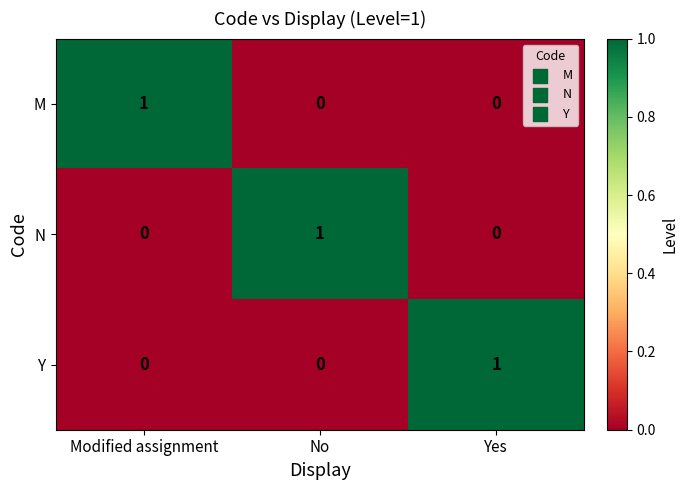

What is the maximum value shown in the chart?

1